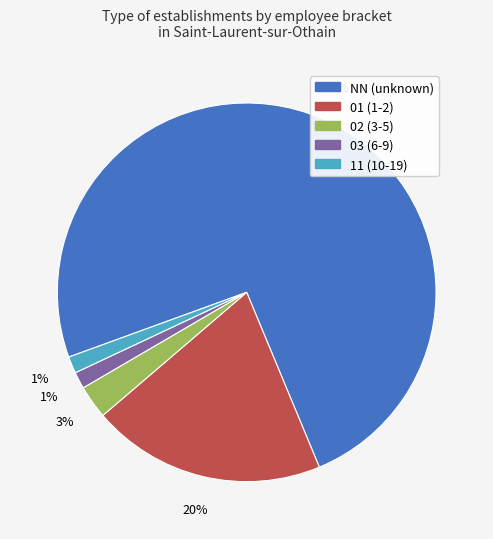

True or false: 02 accounts for 3% of the total.

True